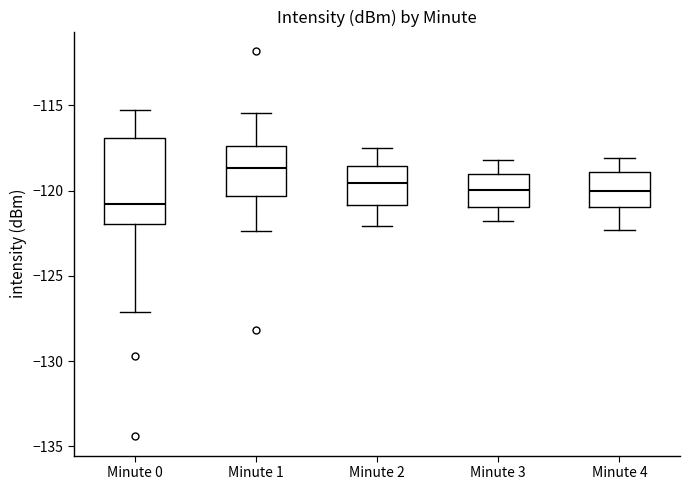

Which box is the tallest, from its lower edge to its upper edge?

Minute 0